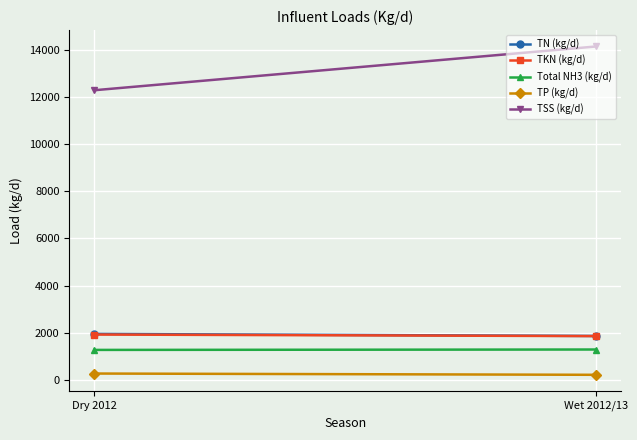

Reading left to right, list all the values displayed in this chart.

TN (kg/d): Dry 2012=1948.2	Wet 2012/13=1861.2
TKN (kg/d): Dry 2012=1921.8	Wet 2012/13=1855.9
Total NH3 (kg/d): Dry 2012=1270.8	Wet 2012/13=1287.8
TP (kg/d): Dry 2012=269.7	Wet 2012/13=215.9
TSS (kg/d): Dry 2012=12274.4	Wet 2012/13=14127.6